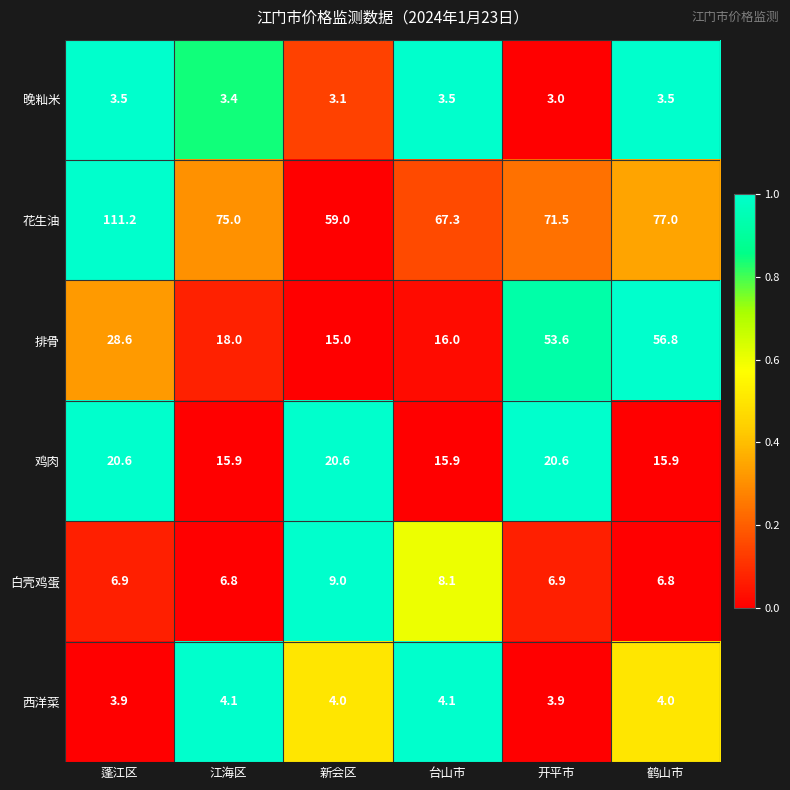

The value of 鸡肉 at 开平市 is 12.0. True or false?

False